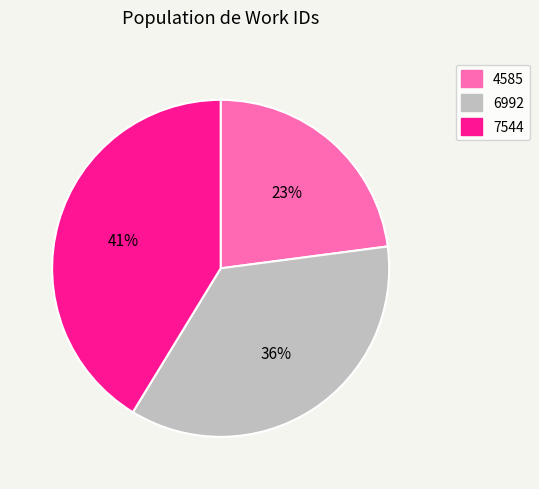

Is there a majority slice in this chart?

No